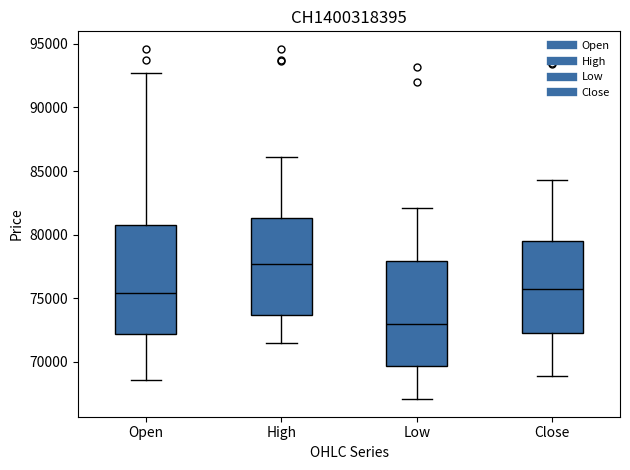

Reading left to right, read every box against the y-axis: the position of its median line, the range the box covers, and the ends of its whiskers. The values are not printed on the chart, so give them approximately, as read against the axis.

Open: median 75500, box 72000 to 81000, whiskers 68500 to 92500
High: median 77500, box 73500 to 81500, whiskers 71500 to 86000
Low: median 73000, box 69500 to 78000, whiskers 67000 to 82000
Close: median 75500, box 72500 to 79500, whiskers 69000 to 84500